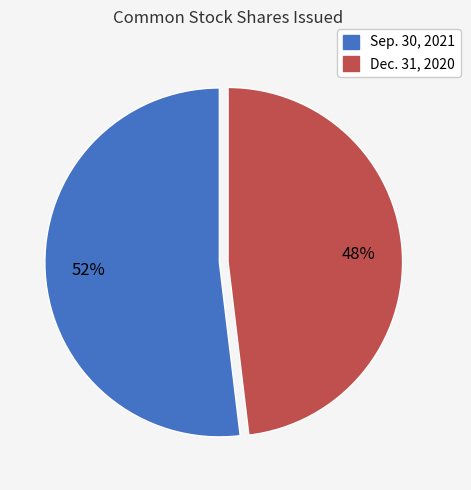

What percentage is the Sep. 30, 2021 slice, to the nearest percent?

52%